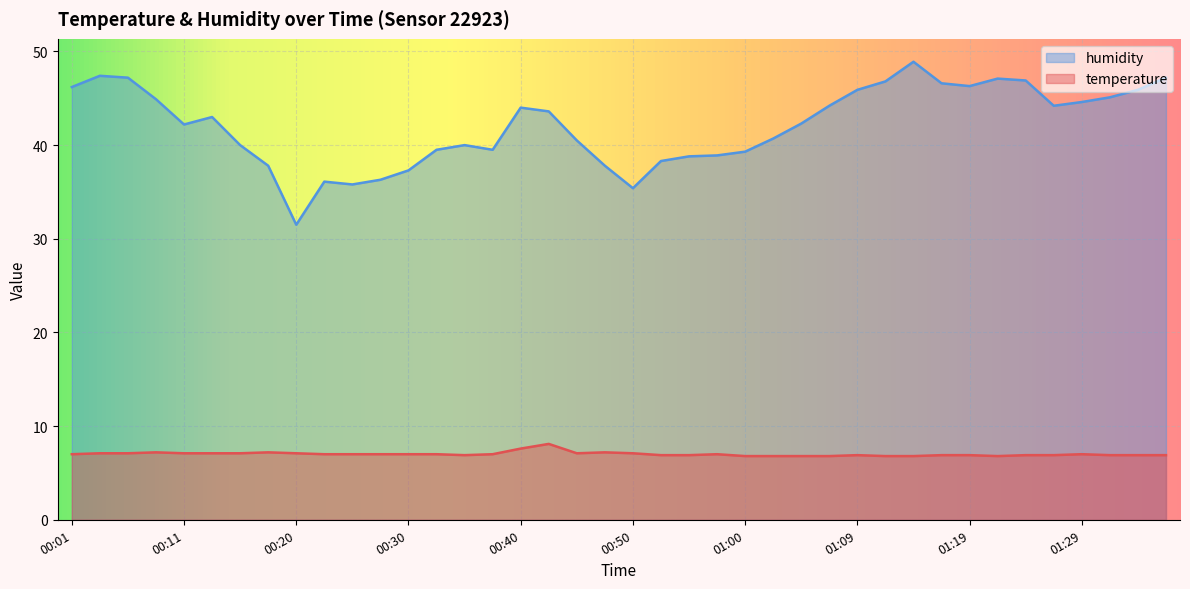

What is the sum of the humidity values at 00:35 and 00:23?

76.1